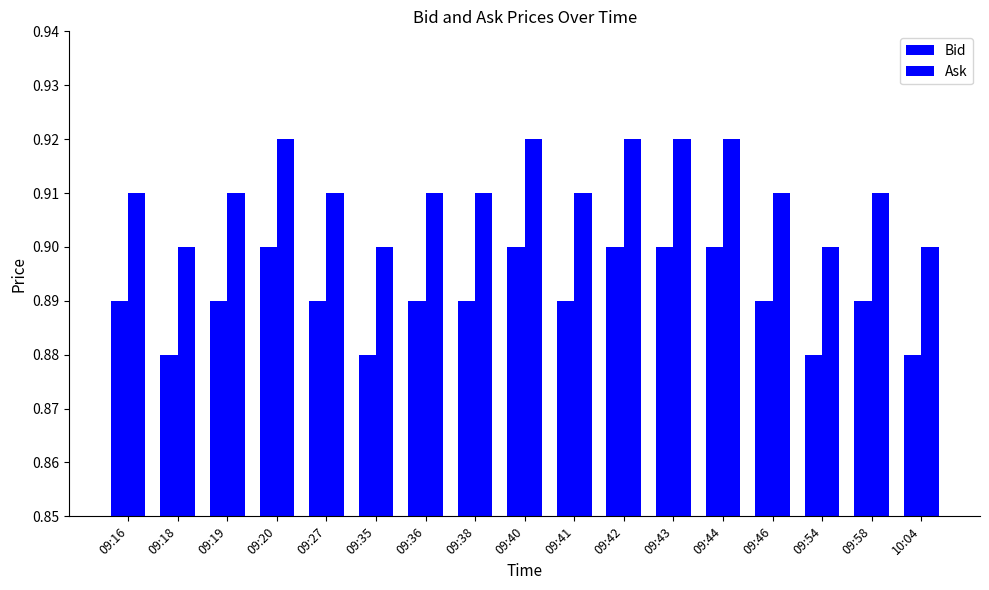

How many groups of bars are there?

17